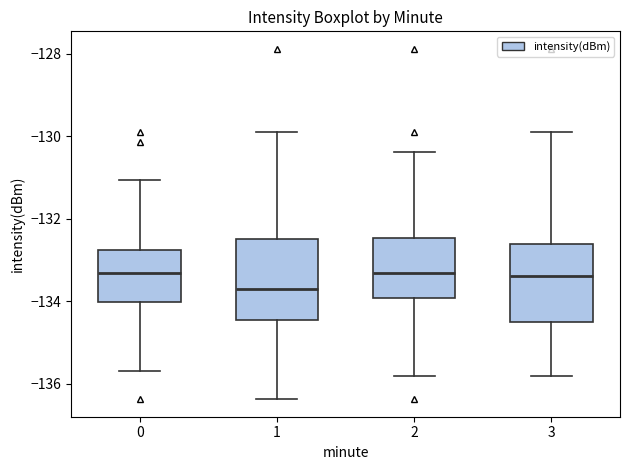

Reading left to right, read every box against the y-axis: the position of its median line, the range the box covers, and the ends of its whiskers. The values are not printed on the chart, so give them approximately, as read against the axis.

0: median -133.4, box -134.0 to -132.8, whiskers -135.6 to -131.0
1: median -133.6, box -134.4 to -132.4, whiskers -136.4 to -129.8
2: median -133.4, box -134.0 to -132.4, whiskers -135.8 to -130.4
3: median -133.4, box -134.4 to -132.6, whiskers -135.8 to -129.8